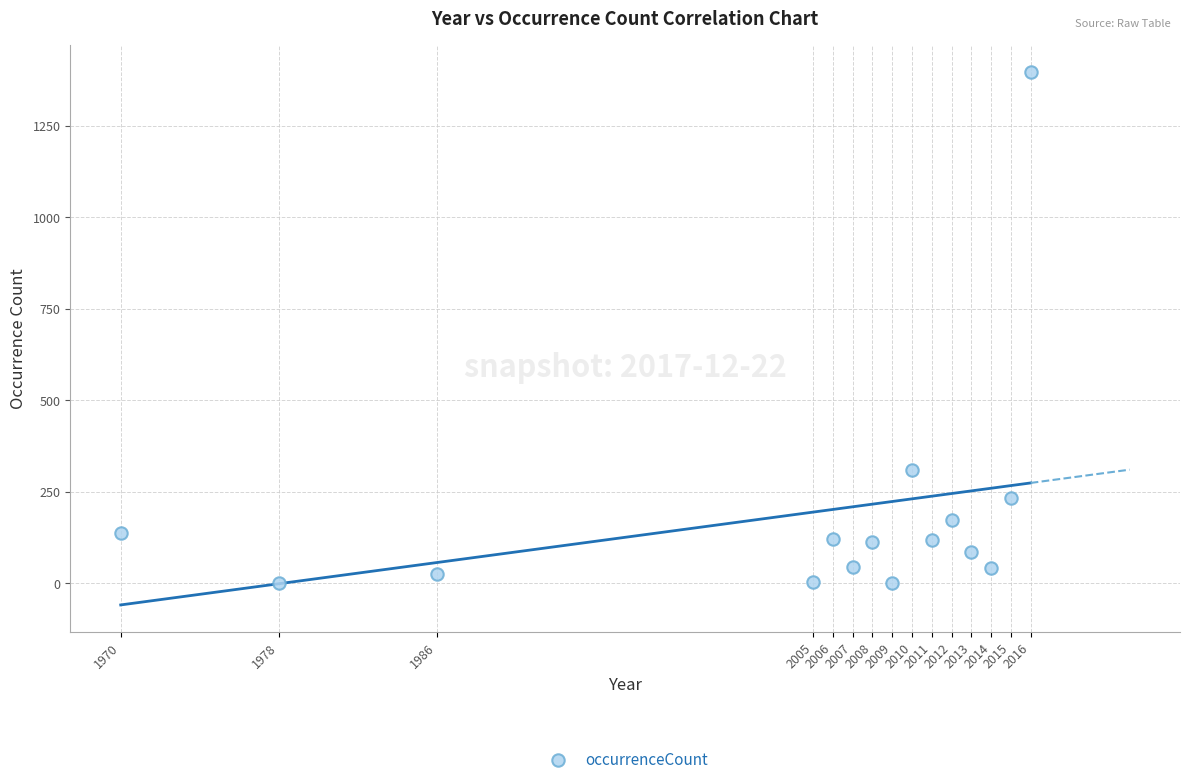

What is the range of X values (max minus min)?

46